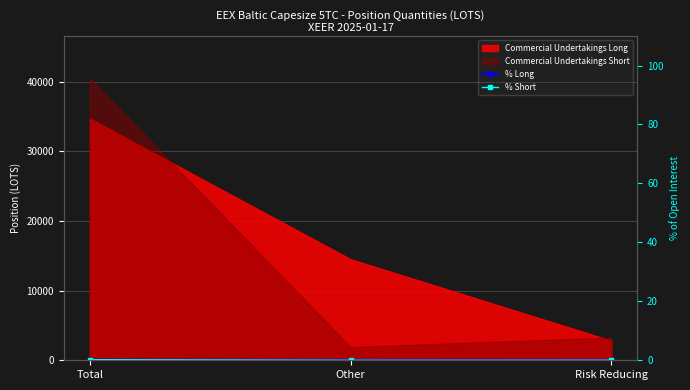

The % Short series shows 87.8 at Total. True or false?

True